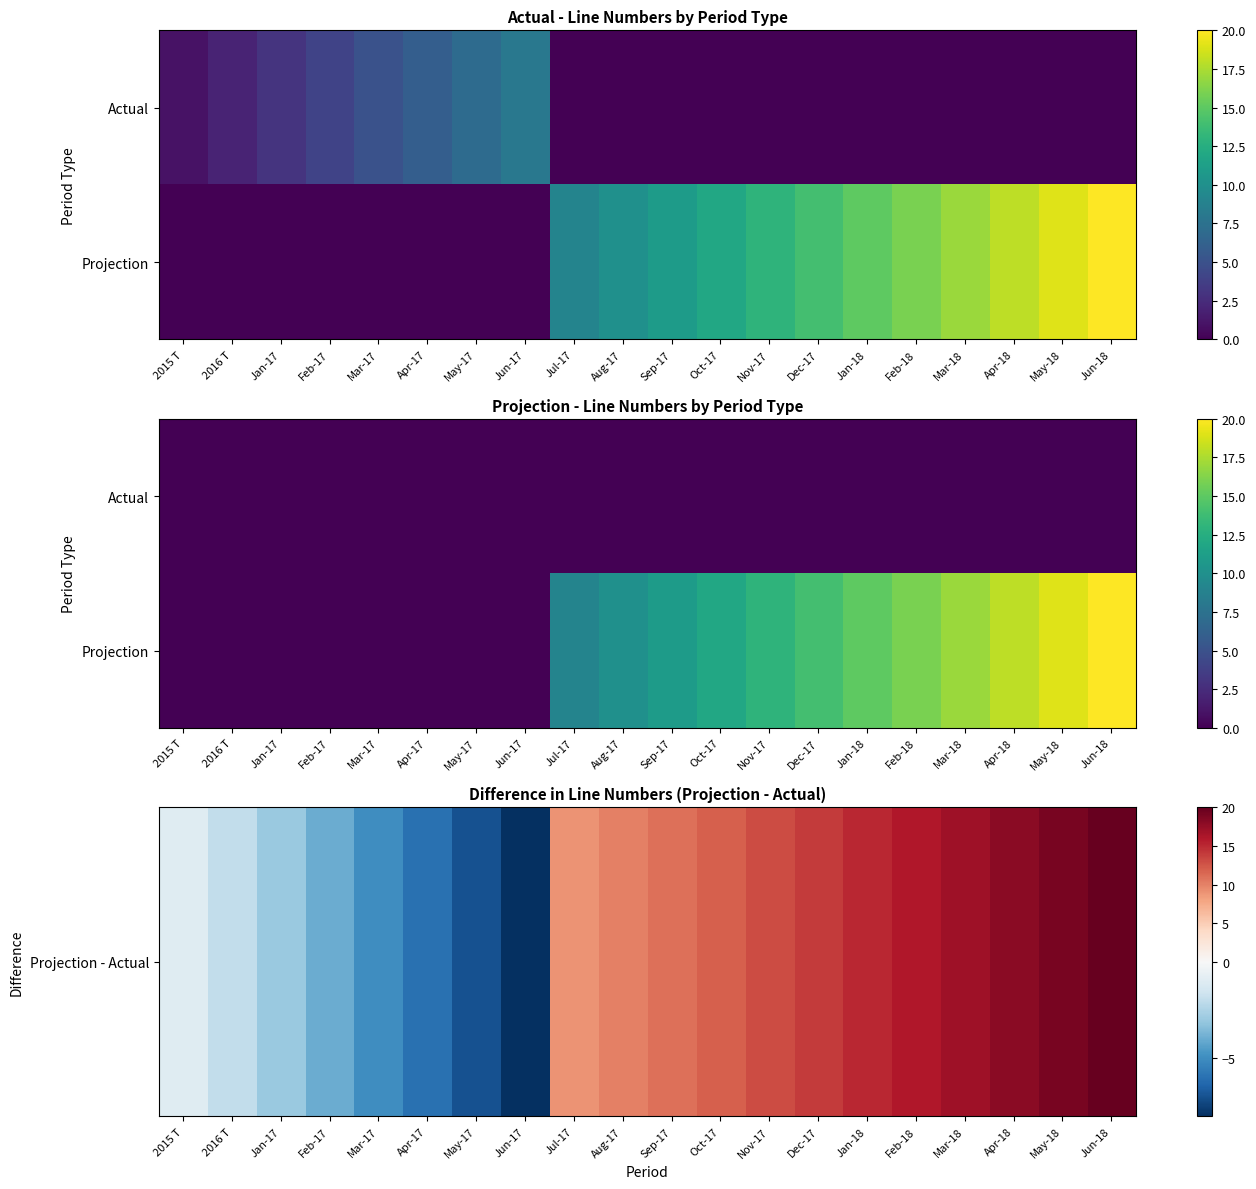

Which category has the lowest value in the Projection series?

2015 T